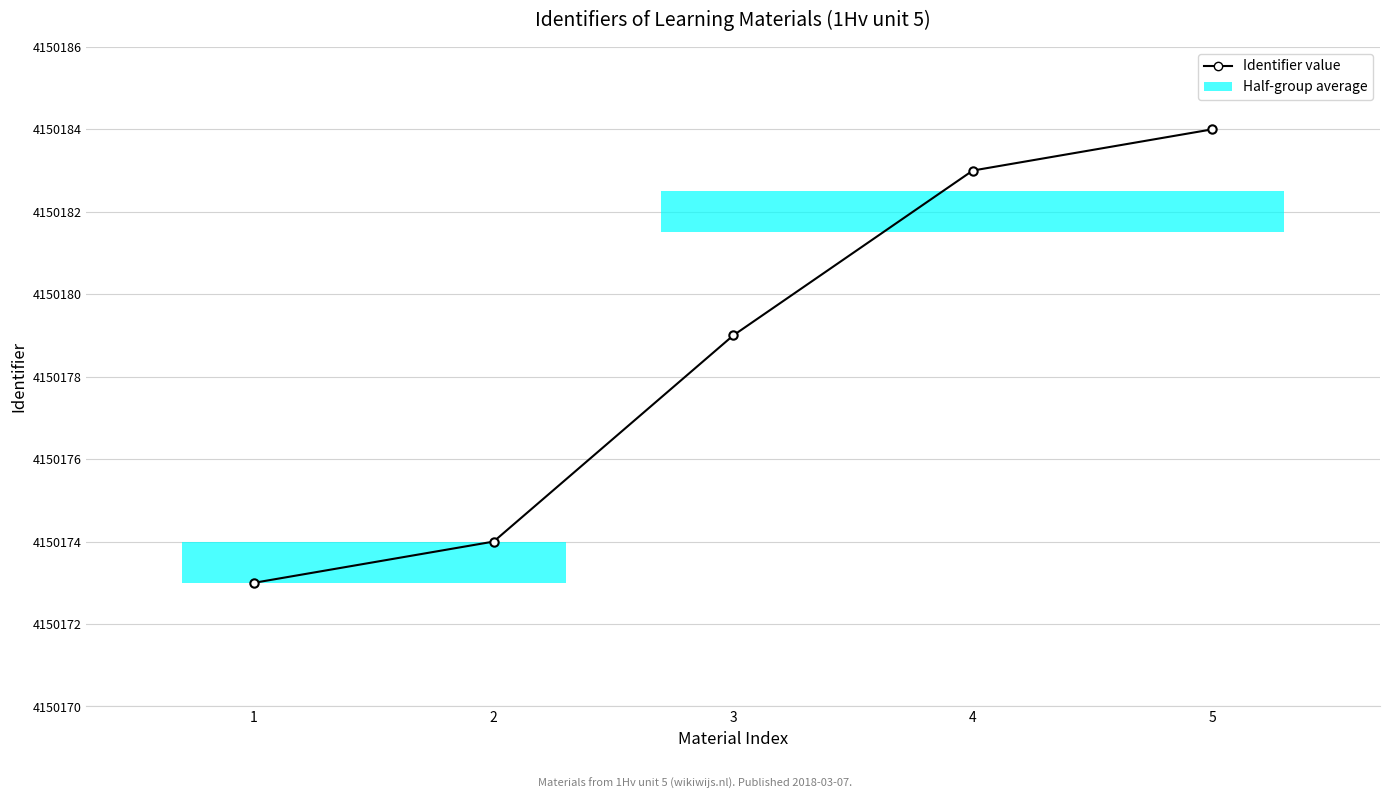

Reading left to right, what are all the values shown in this chart?

1=4150173	2=4150174	3=4150179	4=4150183	5=4150184